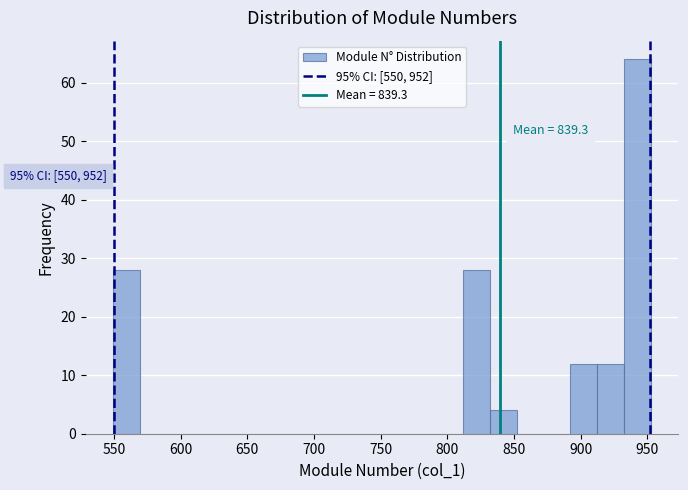

Over which range of the x-axis is the bar tallest?

935 to 955